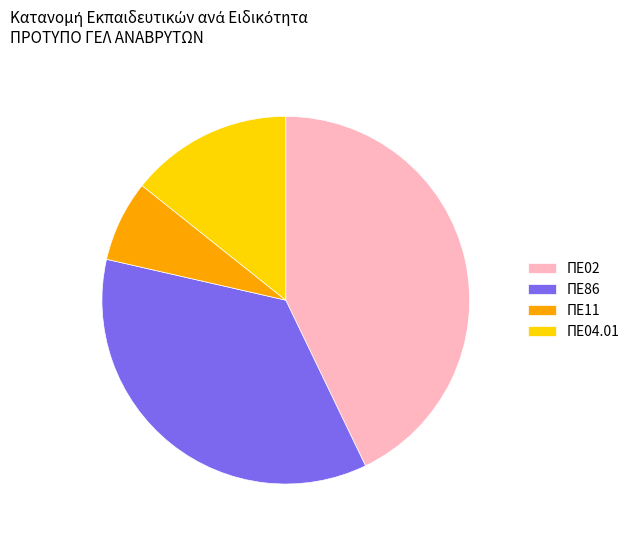

Between ΠΕ86 and ΠΕ02, which is larger?

ΠΕ02